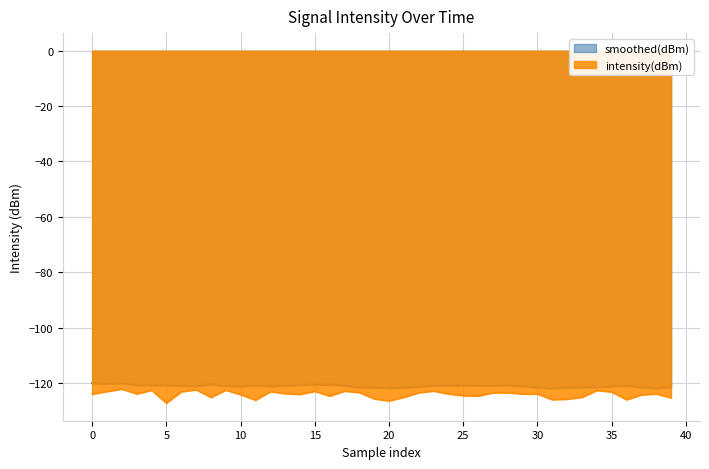

What is the maximum value for smoothed(dBm)?

-120.1